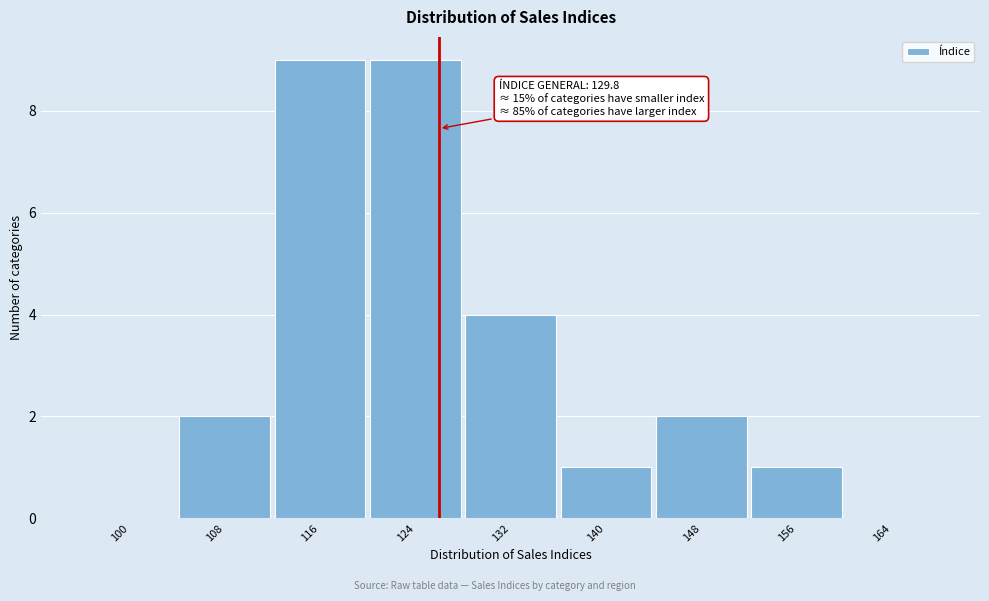

Reading left to right, transcribe all the data shown in this chart.

100=0	108=2	116=9	124=9	132=4	140=1	148=2	156=1	164=0